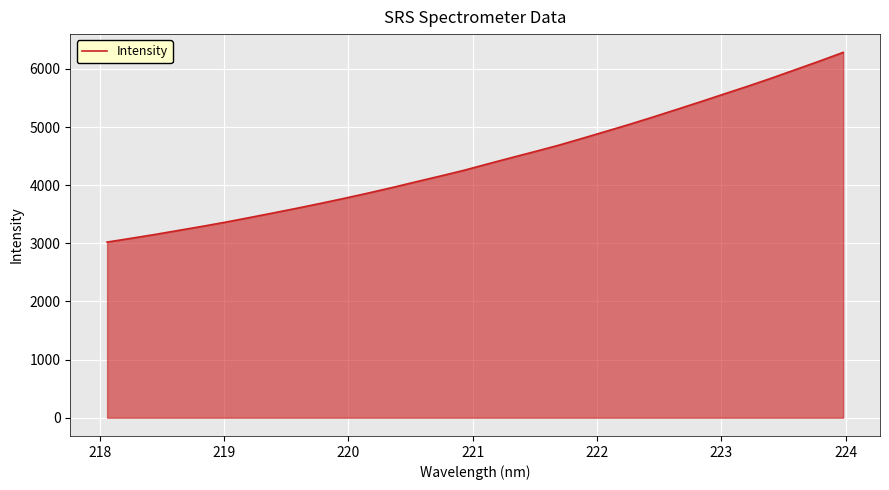

What is the maximum value shown in the chart?

6285.4